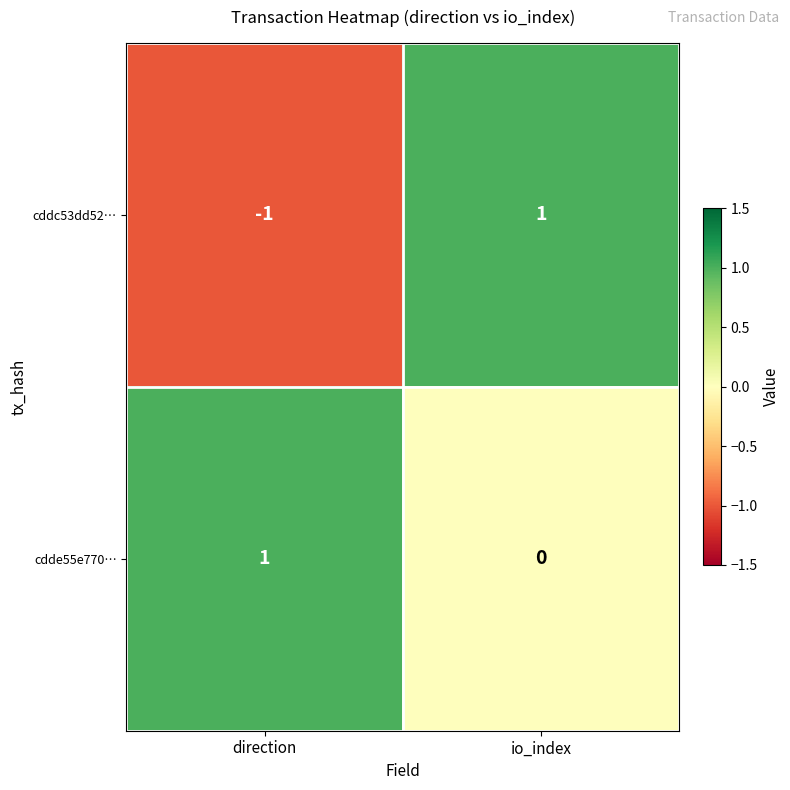

Reading left to right, extract all data points from this chart.

cddc53dd52…: -1	1
cdde55e770…: 1	0